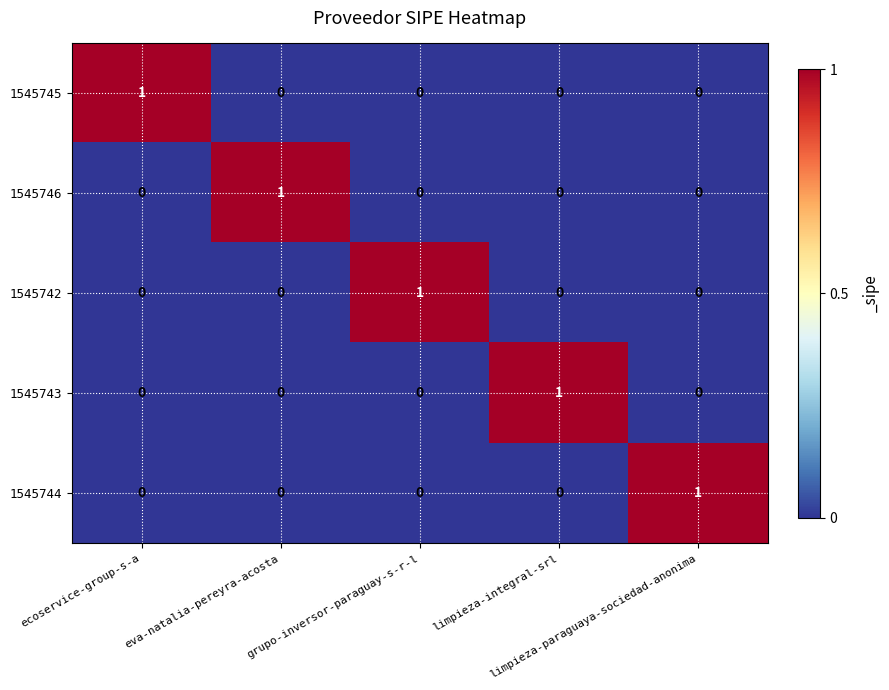

Count the 1545745 values in the range 0 to 1.

5